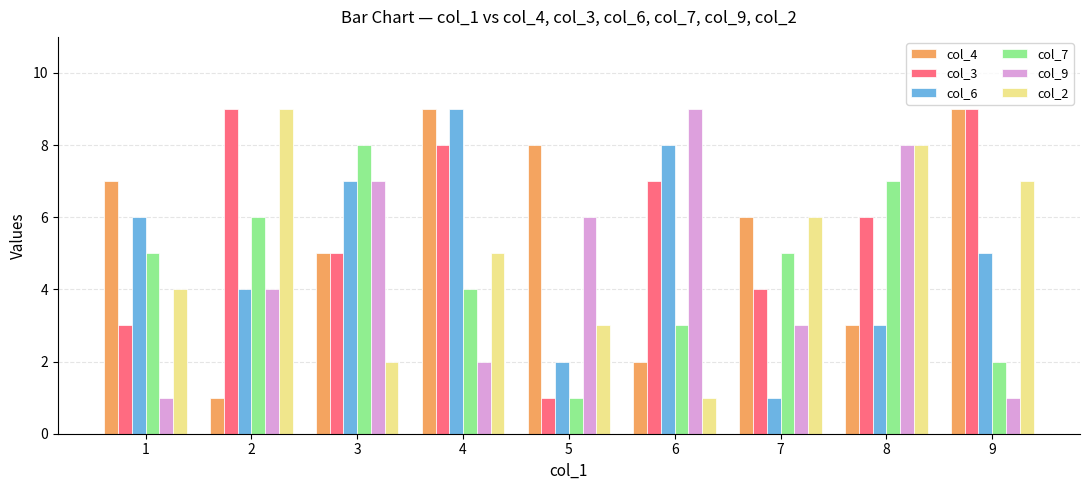

Count the number of categories in the chart.

9